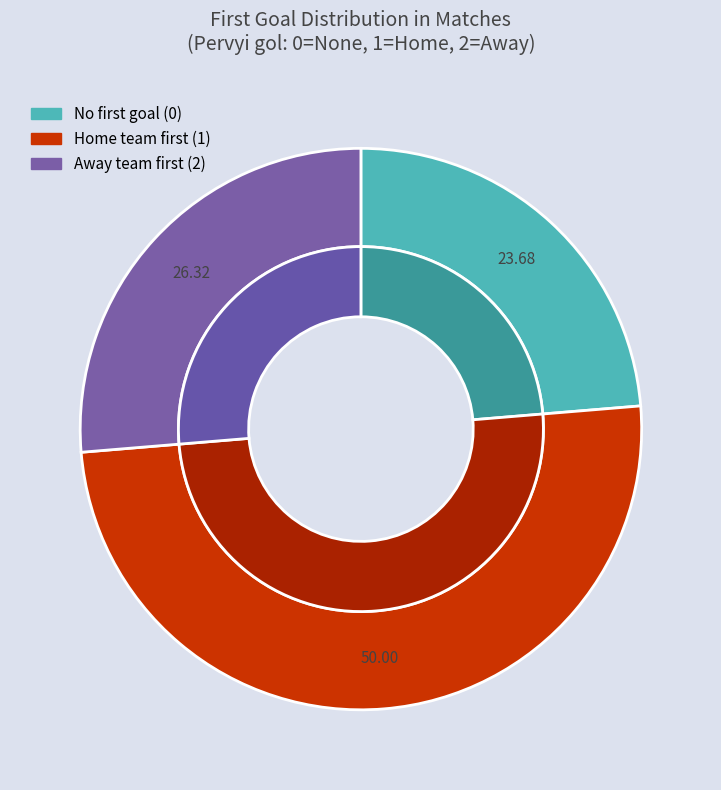

Is there a majority slice in this chart?

No